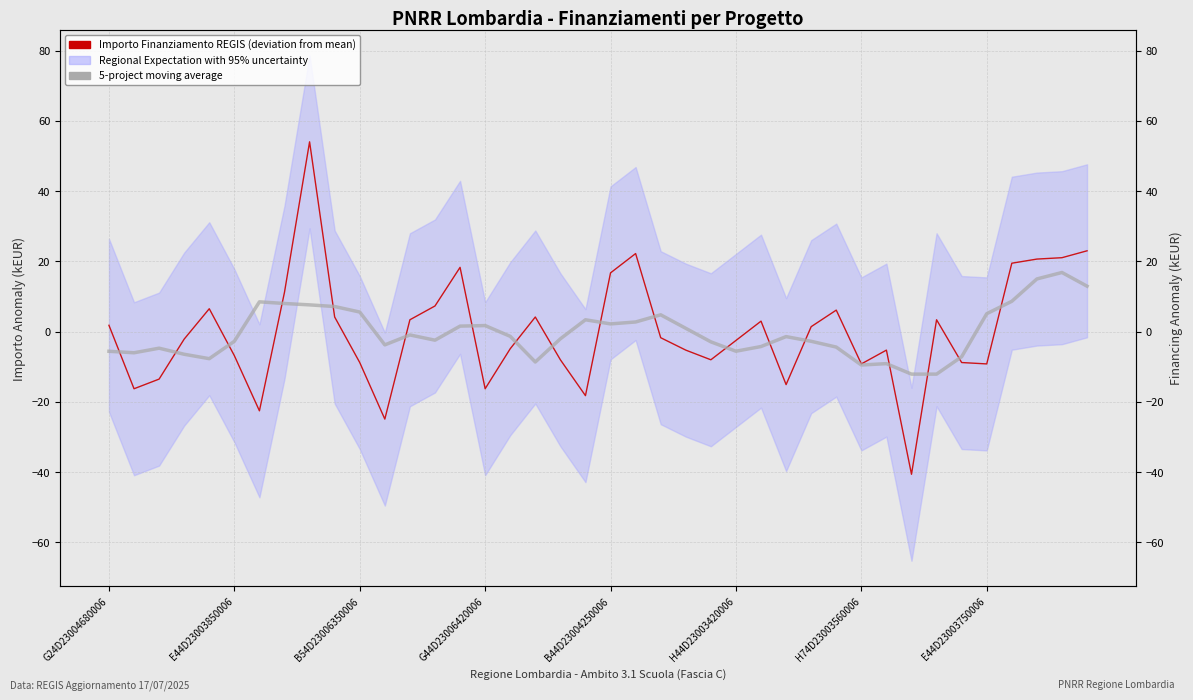

In 5-project moving average, how many points are lower than both neighbors (excluding endpoints)?

9